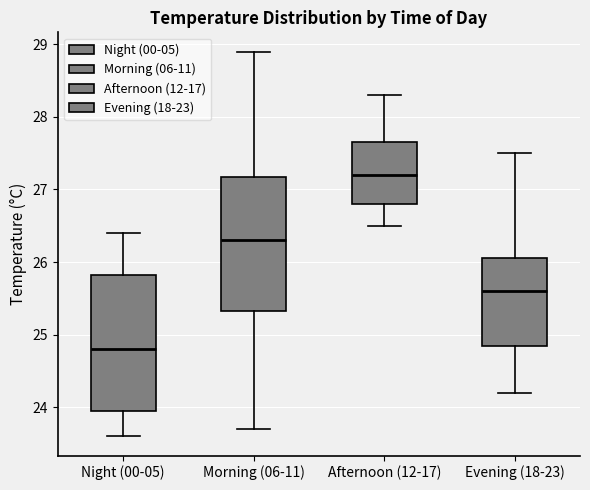

Which box's median line is the lowest?

Night (00-05)